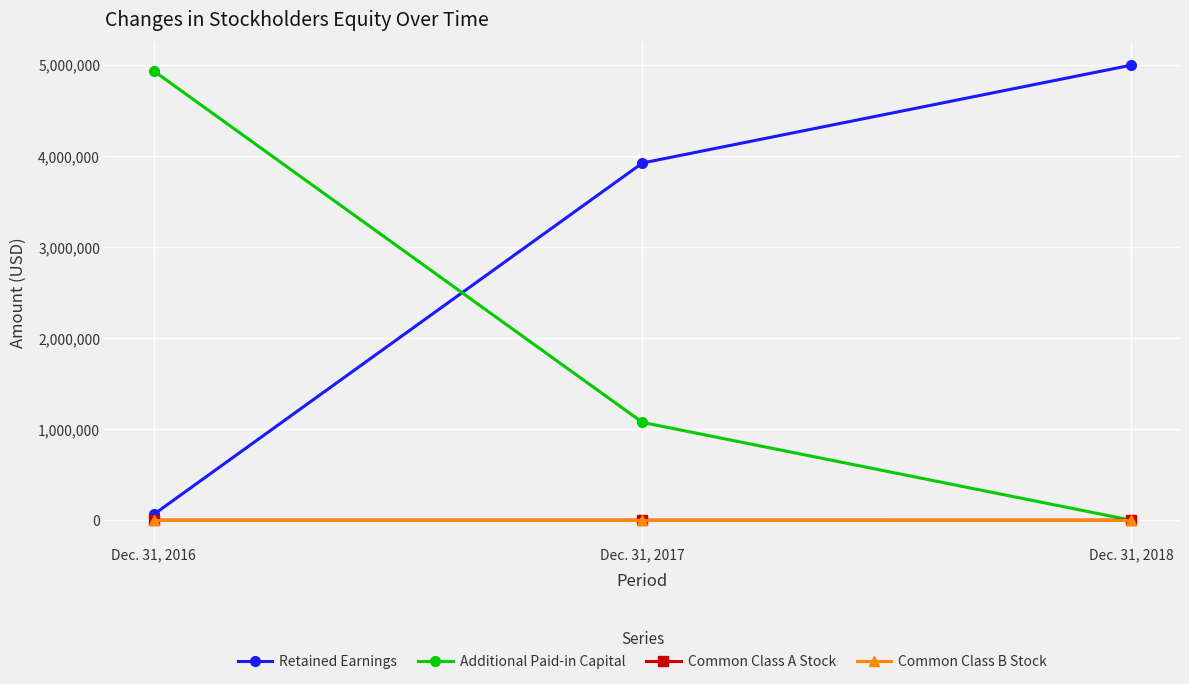

Which category has the lowest value in the Retained Earnings series?

Dec. 31, 2016